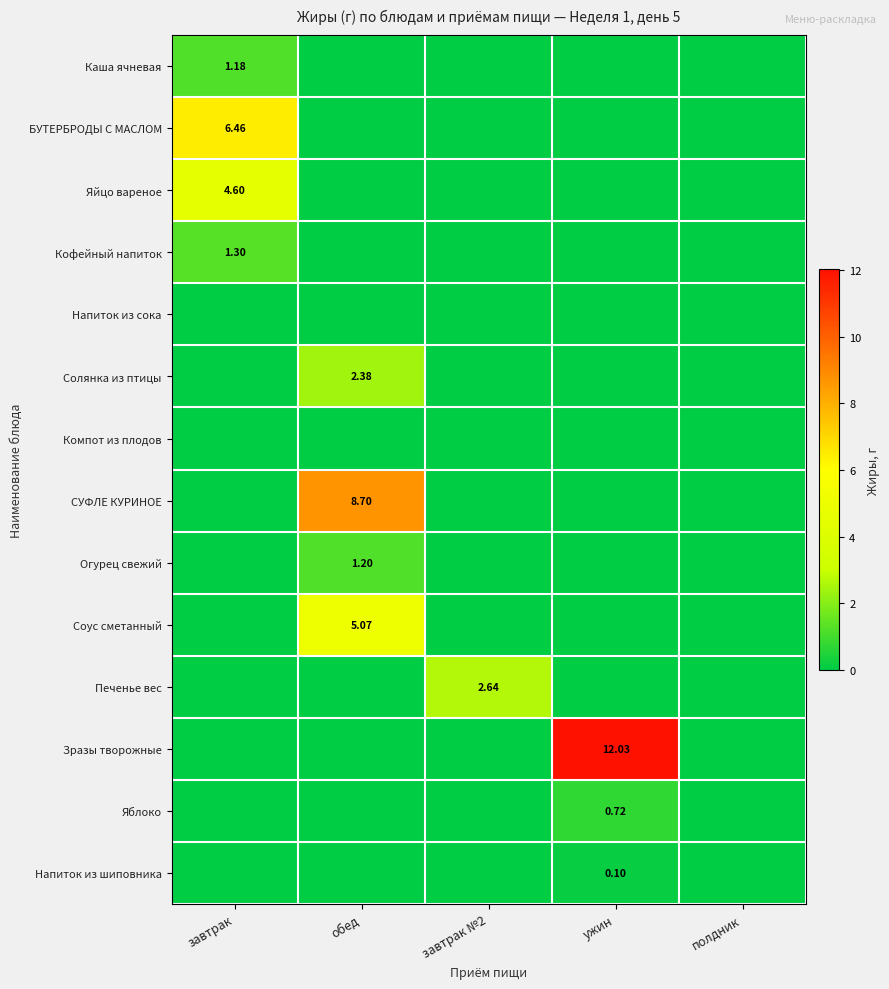

How many data points in Яблоко are above 0?

1